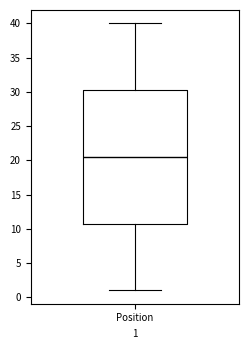

Transcribe this box plot: give where the median line is, the range the box spans, and where the two whiskers end, as read against the y-axis. The values are not printed on the chart, so give them approximately, as read against the axis.

median 20.5, box 11.0 to 30.5, whiskers 1.0 to 40.0